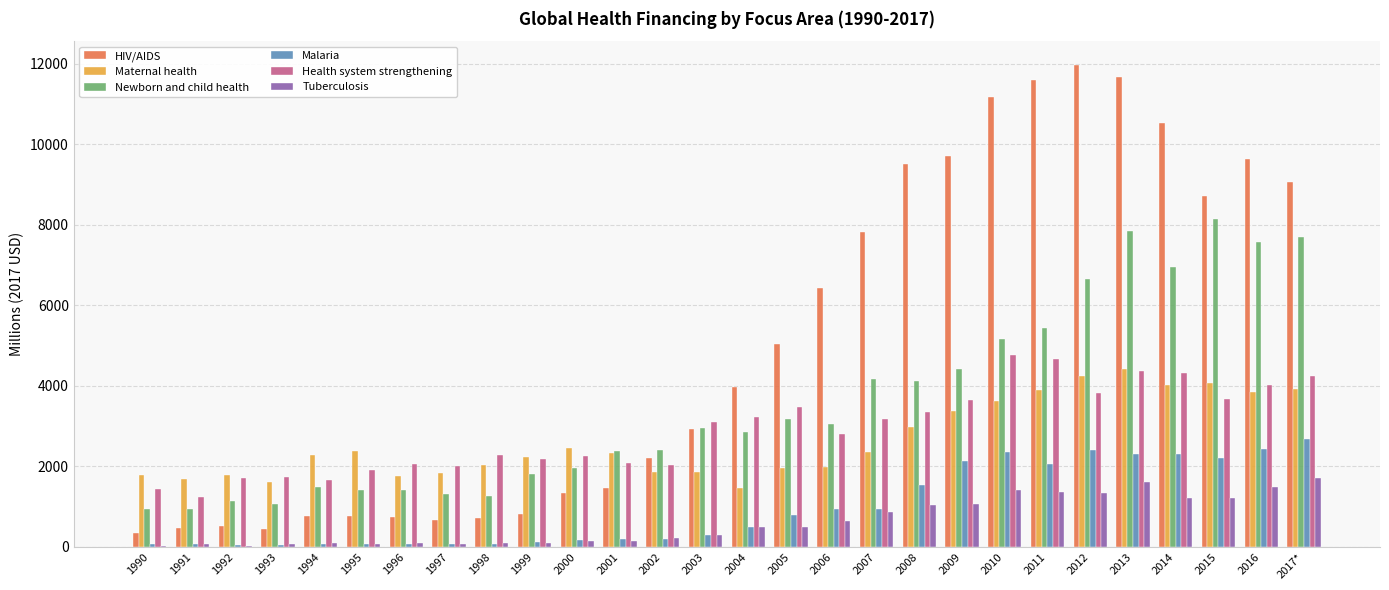

Which series has the largest range (max minus min)?

HIV/AIDS